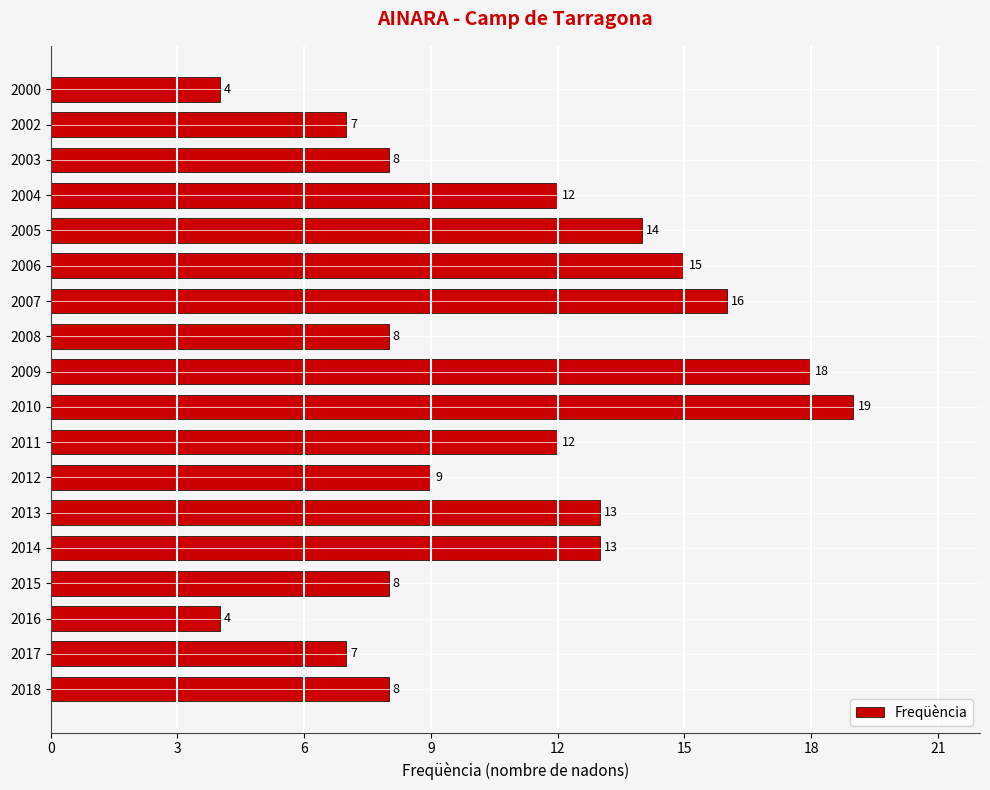

What is the average value?

11